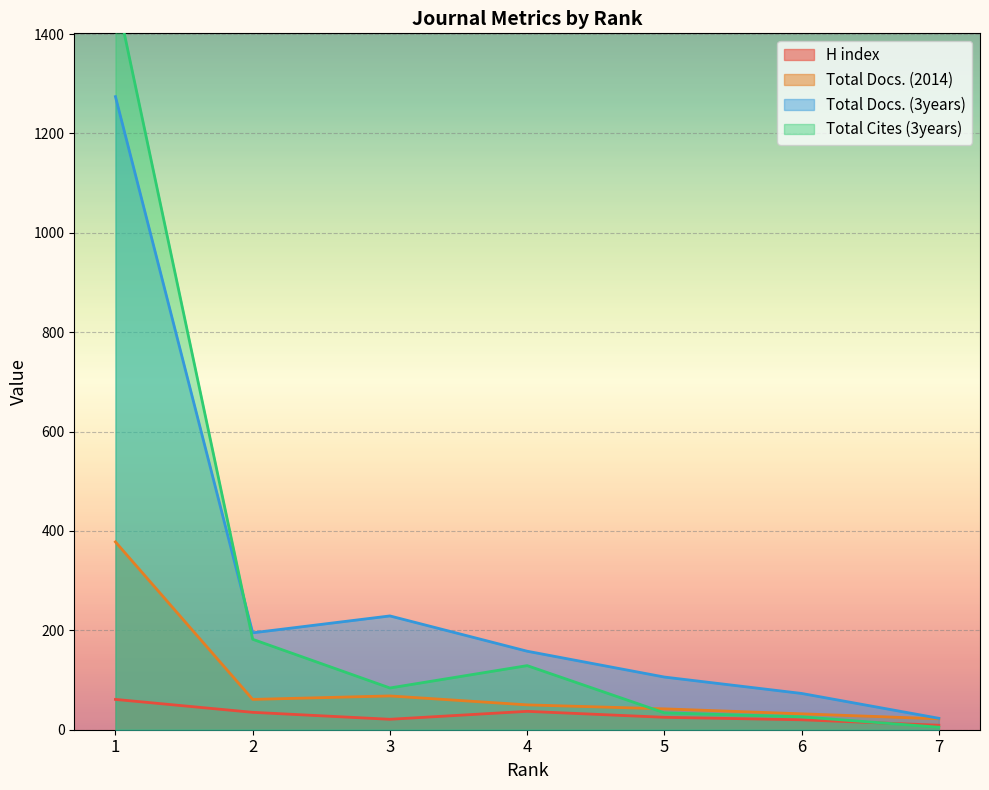

At which label does Total Docs. (3years) reach its minimum?

7